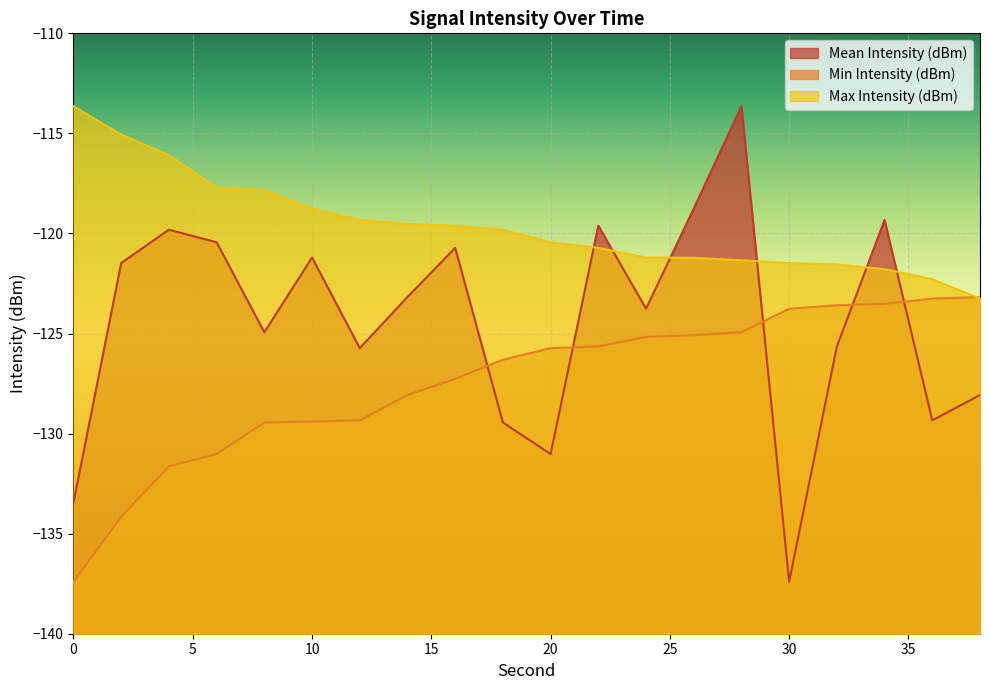

Which series has the widest spread of values?

Mean Intensity (dBm)